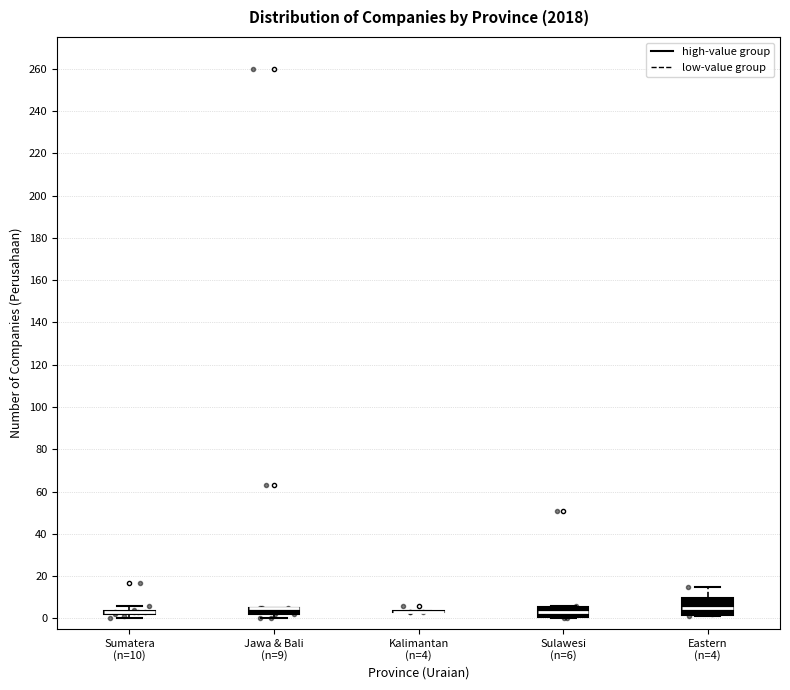

Comparing the boxes themselves (not the whiskers), which one is the tallest?

Eastern (n=4)